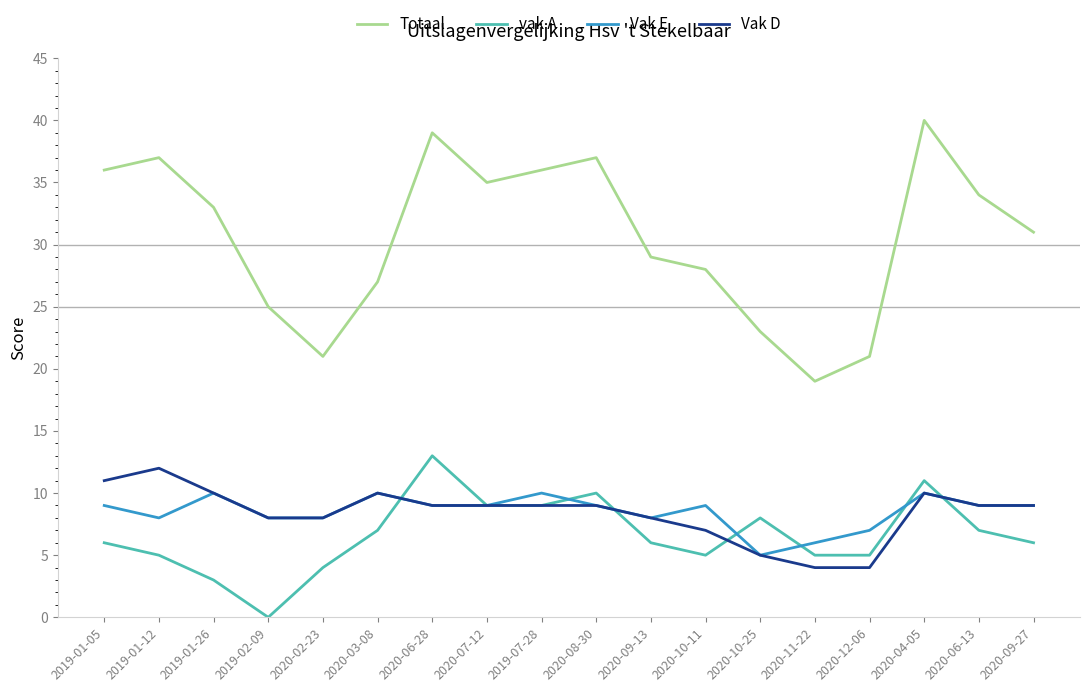

Is it true that Totaal equals 23 at 2020-10-25?

True